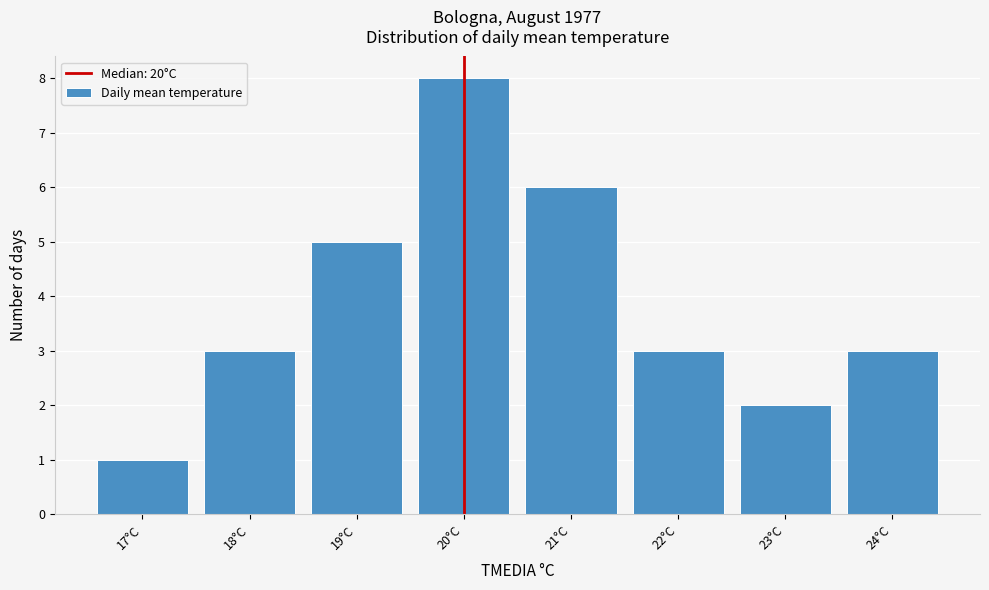

Reading left to right, transcribe this chart: for each bar, give the range it covers on the x-axis and its height. The values are not printed on the chart, so give them approximately, as read against the axis.

16.5 to 17.5: 1
17.5 to 18.5: 3
18.5 to 19.5: 5
19.5 to 20.5: 8
20.5 to 21.5: 6
21.5 to 22.5: 3
22.5 to 23.5: 2
23.5 to 24.5: 3